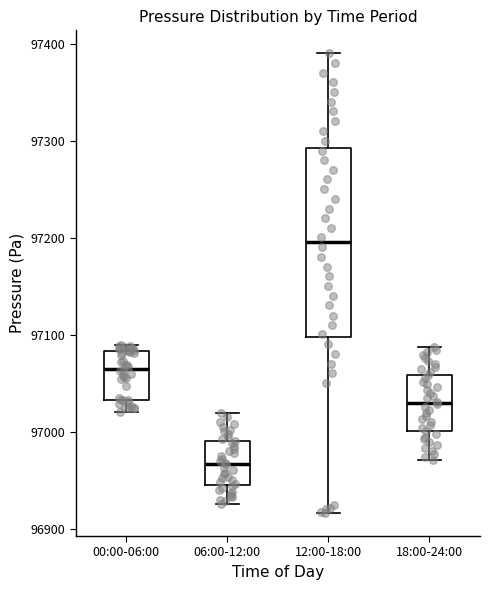

Reading left to right, transcribe this box plot: for each box, give where its median line is, the range the box spans, and where its two whiskers end, as read against the y-axis. The values are not printed on the chart, so give them approximately, as read against the axis.

00:00-06:00: median 97060, box 97030 to 97080, whiskers 97020 to 97090
06:00-12:00: median 96970, box 96950 to 96990, whiskers 96930 to 97020
12:00-18:00: median 97200, box 97100 to 97290, whiskers 96920 to 97390
18:00-24:00: median 97030, box 97000 to 97060, whiskers 96970 to 97090